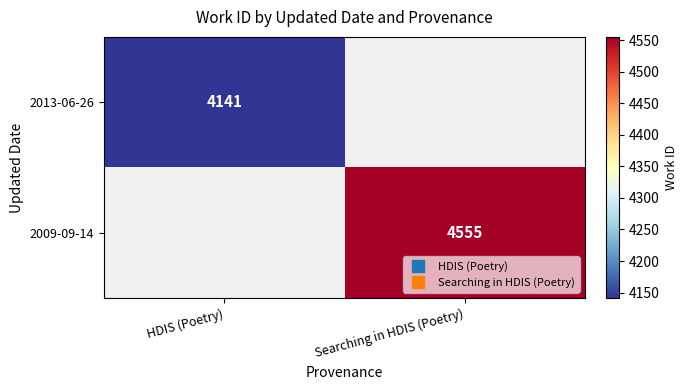

At which label is 2013-06-26 closest to 4141?

HDIS (Poetry)